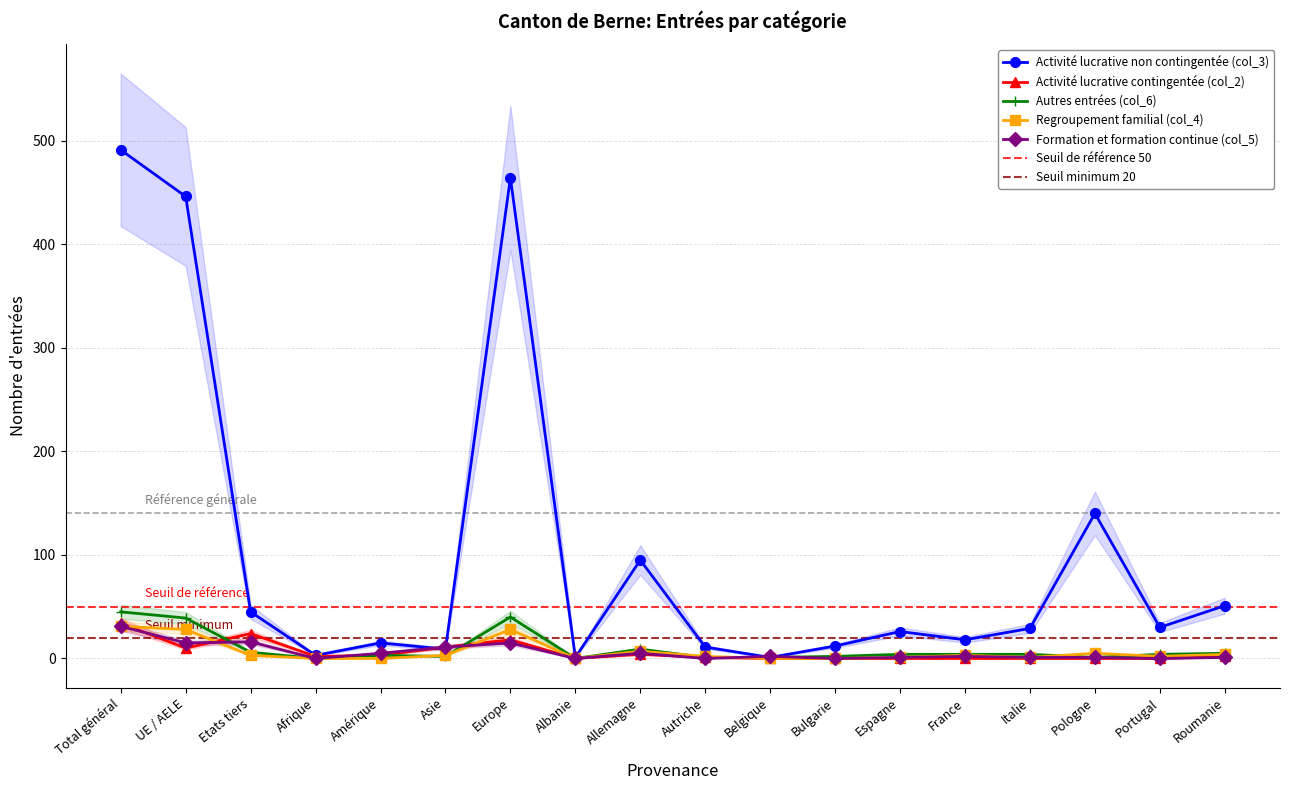

The Activité lucrative contingentée (col_2) series shows 4 at Allemagne. True or false?

True